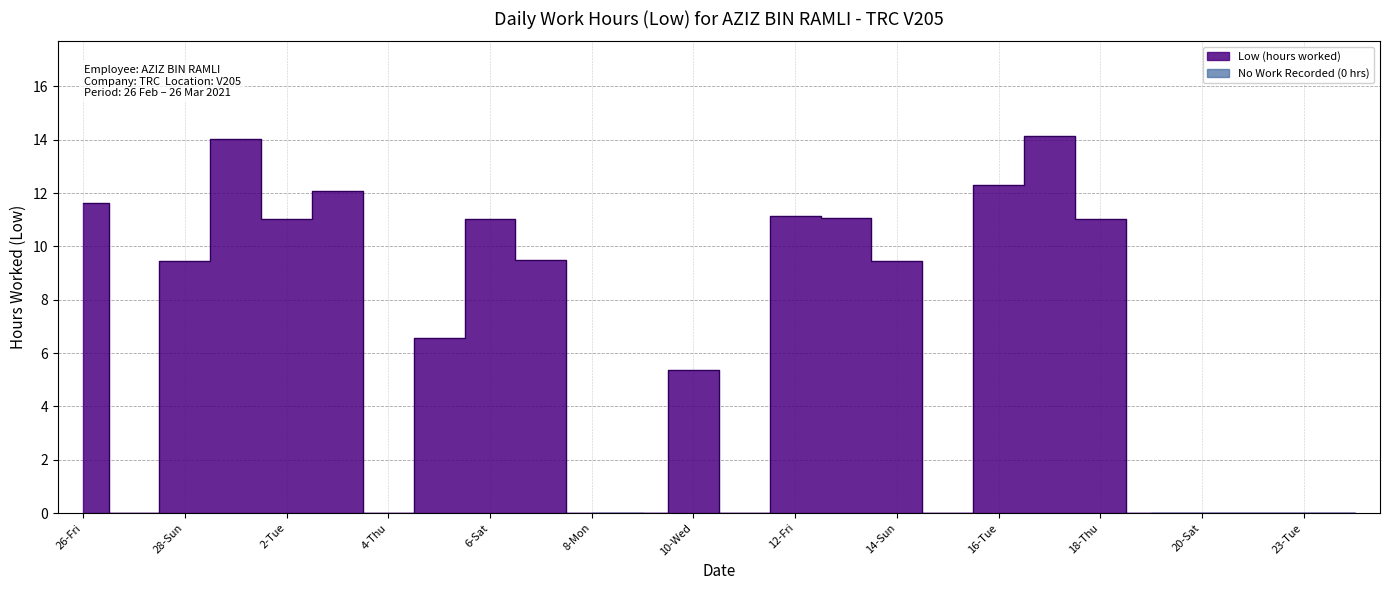

Is it true that the value at 4-Thu is -8.0?

False